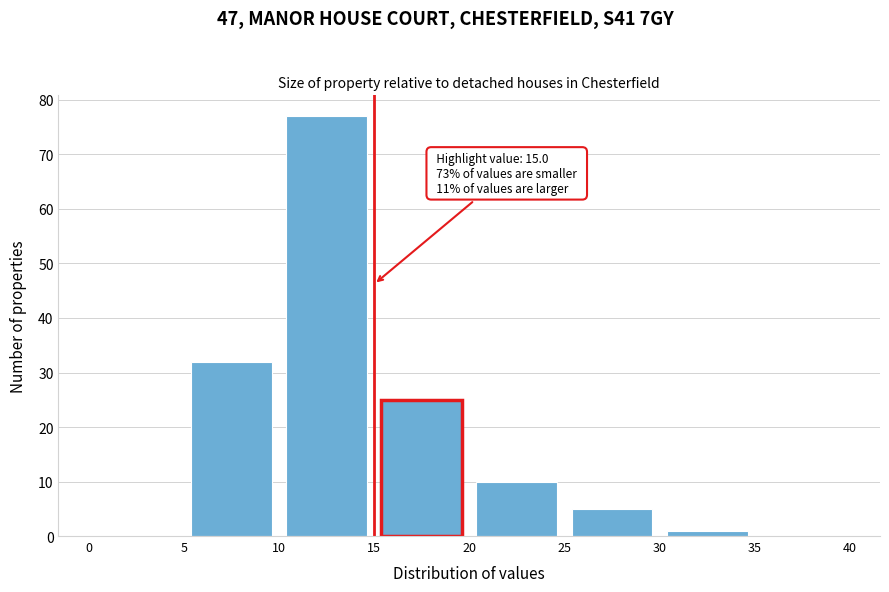

Over which range of the x-axis is the bar tallest?

10 to 15